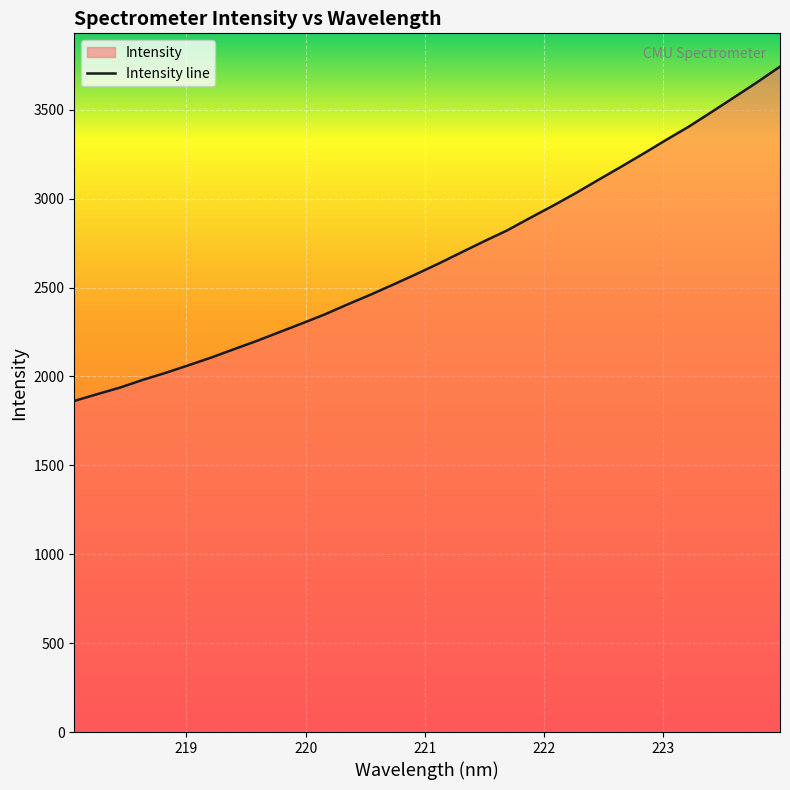

How many data points does each series have?

32